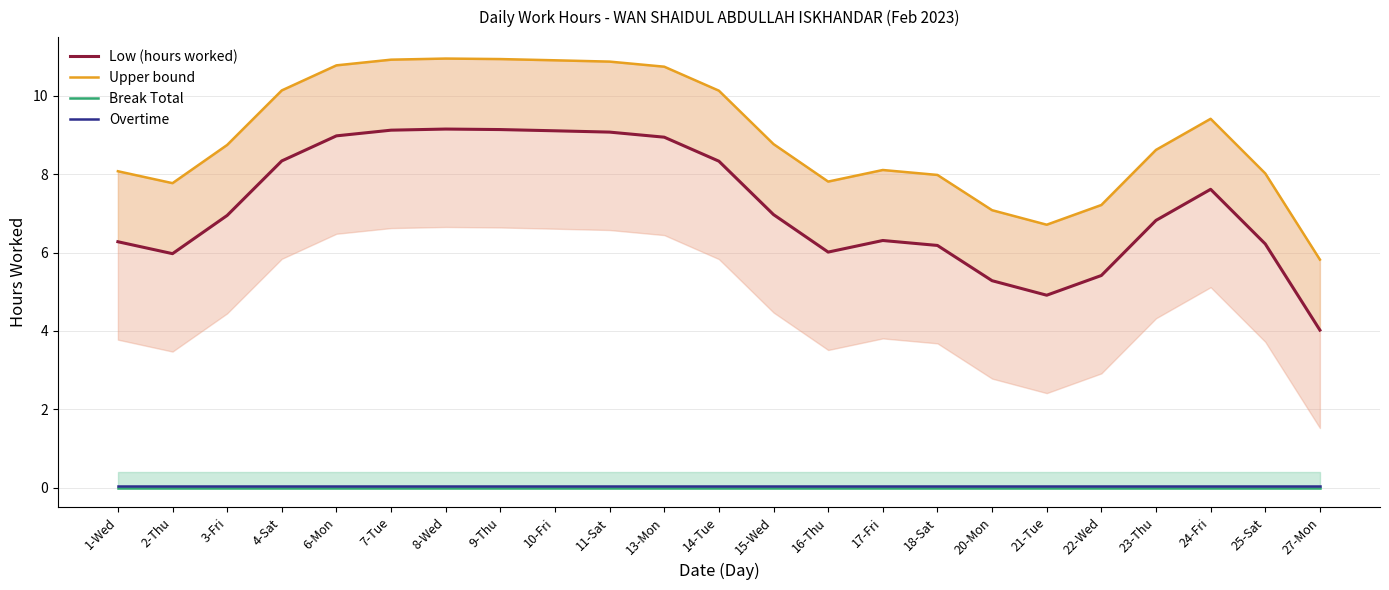

Between 8-Wed and 17-Fri, which series saw the biggest shift?

Low (hours worked)